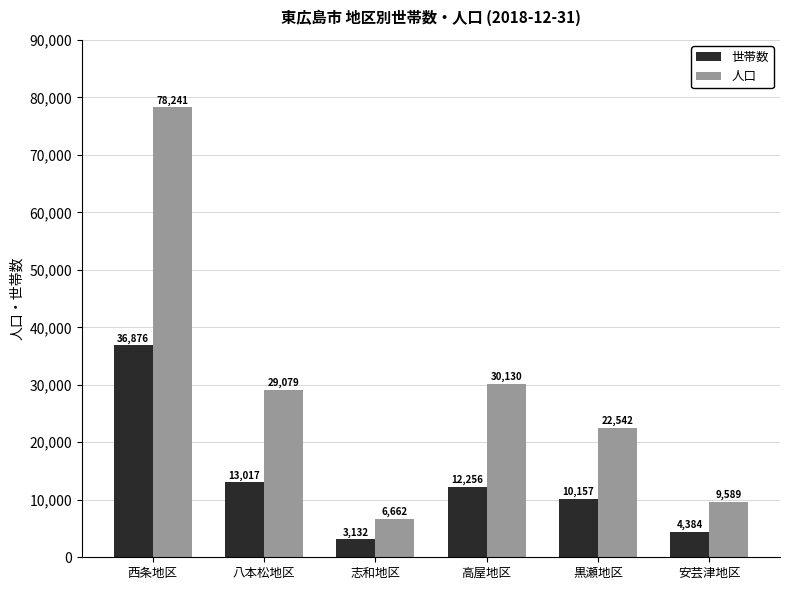

How many series are shown in this chart?

2